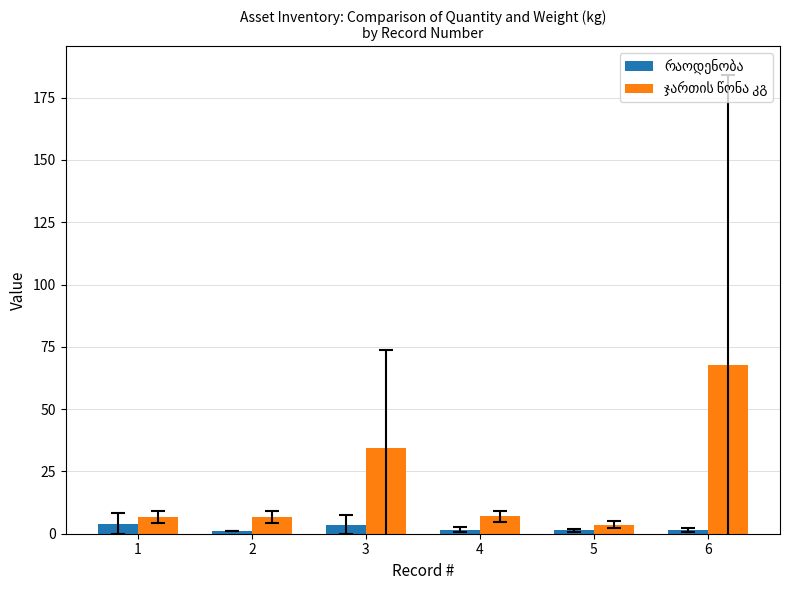

At which category is the sum across all series the highest?

6